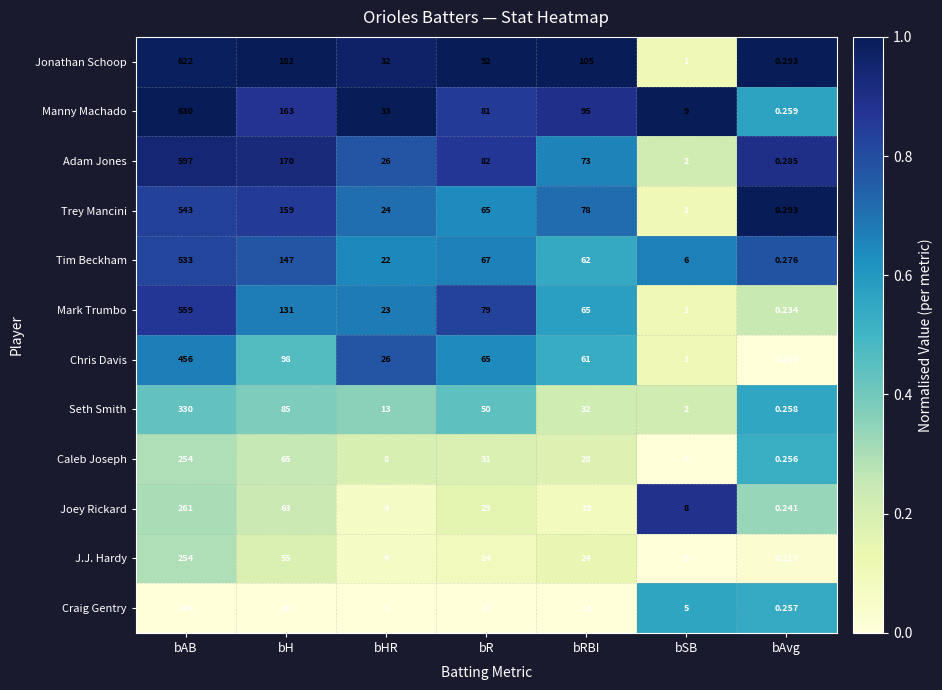

List the labels in order of Manny Machado value, largest first.

bAB, bH, bRBI, bR, bHR, bSB, bAvg